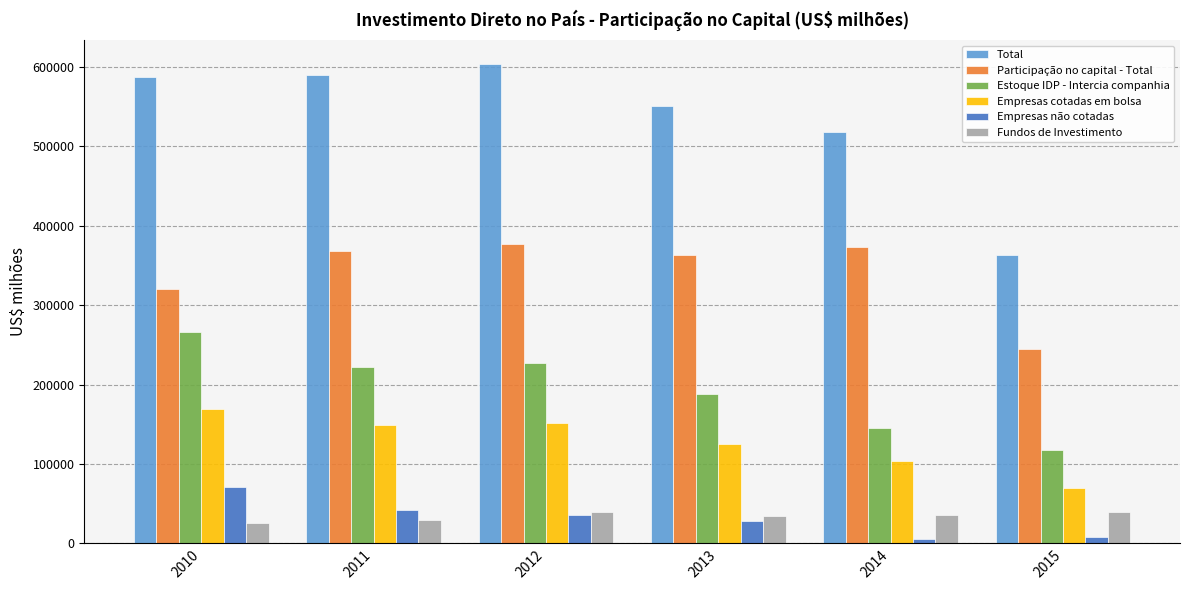

Is the value of Empresas cotadas em bolsa at 2010 greater than the value of Total at 2014?

No